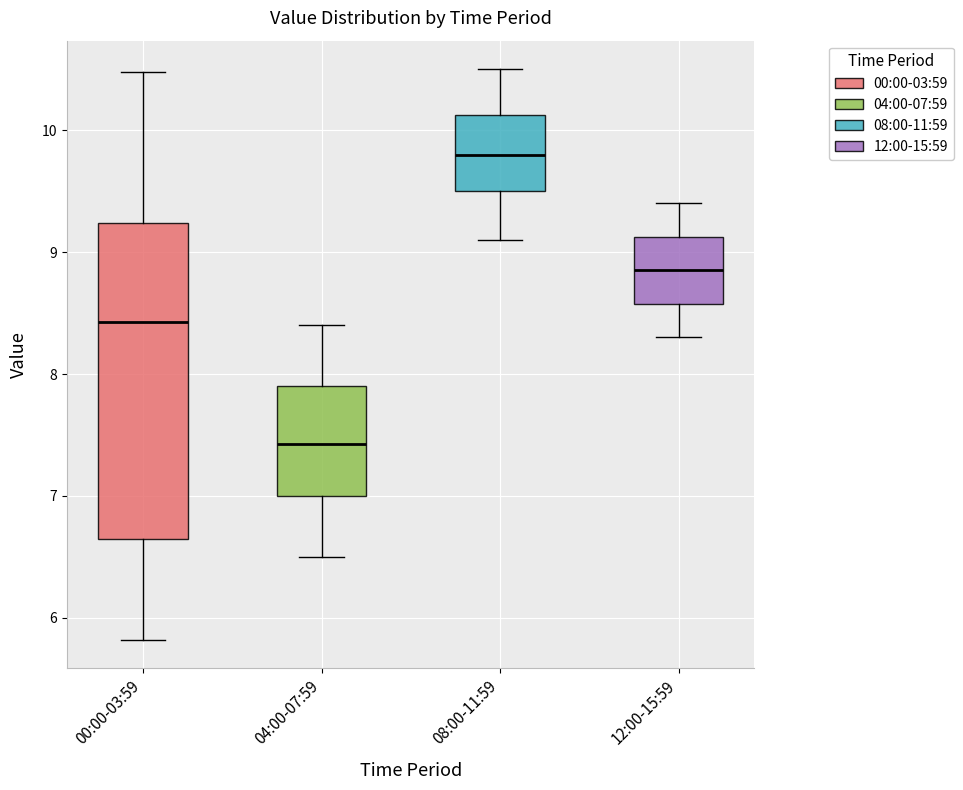

Reading left to right, transcribe this box plot: for each box, give where its median line is, the range the box spans, and where its two whiskers end, as read against the y-axis. The values are not printed on the chart, so give them approximately, as read against the axis.

00:00-03:59: median 8.4, box 6.6 to 9.2, whiskers 5.8 to 10.5
04:00-07:59: median 7.4, box 7.0 to 7.9, whiskers 6.5 to 8.4
08:00-11:59: median 9.8, box 9.5 to 10.1, whiskers 9.1 to 10.5
12:00-15:59: median 8.9, box 8.6 to 9.1, whiskers 8.3 to 9.4